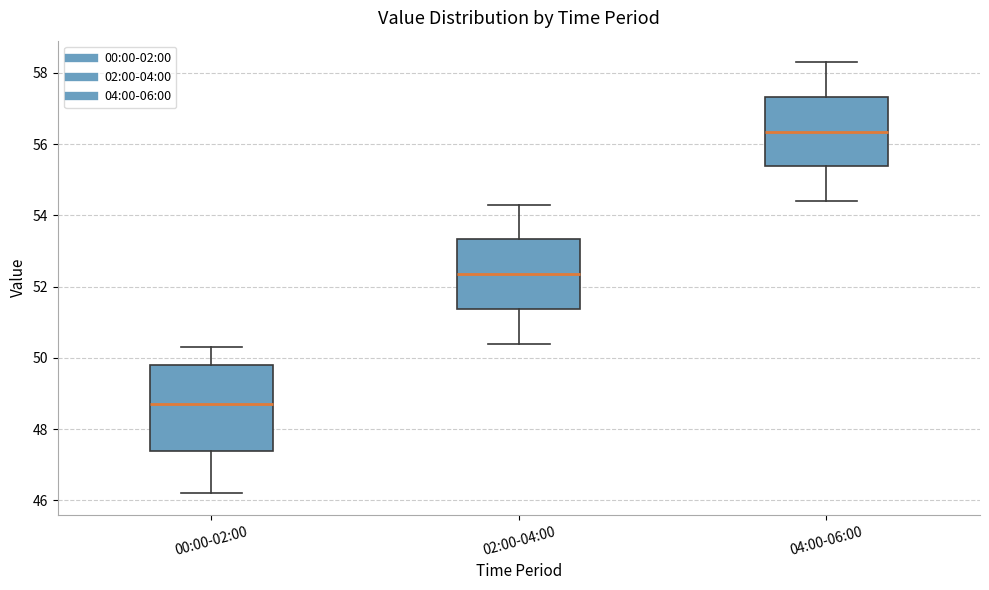

Which box is the tallest, from its lower edge to its upper edge?

00:00-02:00